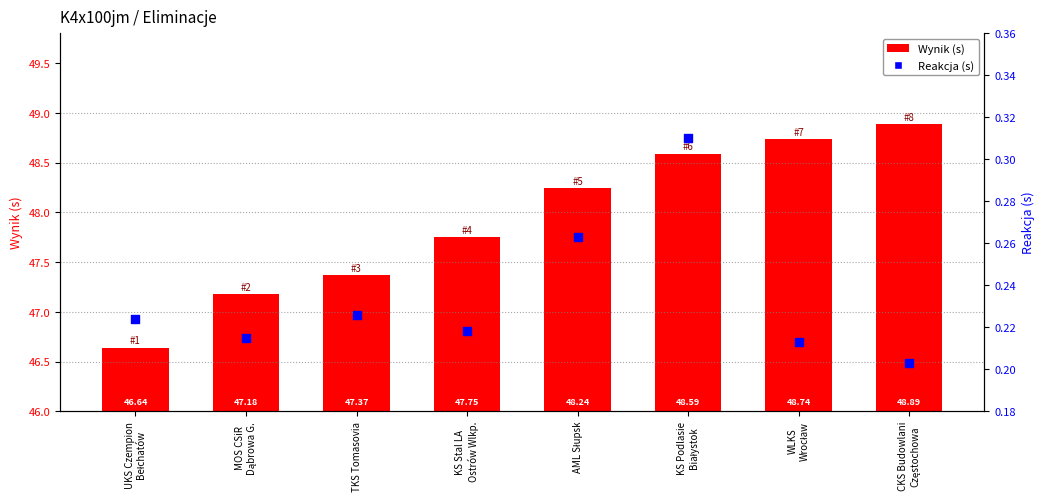

Which series reaches the minimum Y coordinate?

Reakcja (s)